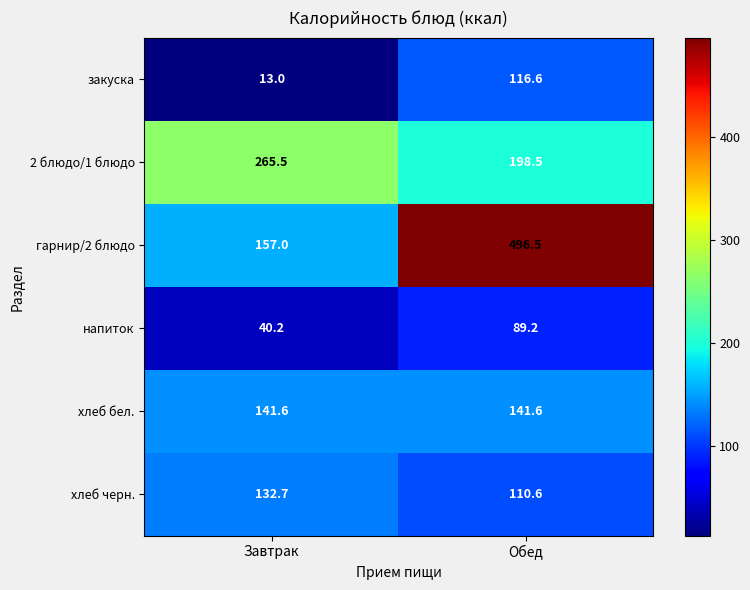

At which category is the sum across all series the highest?

Обед